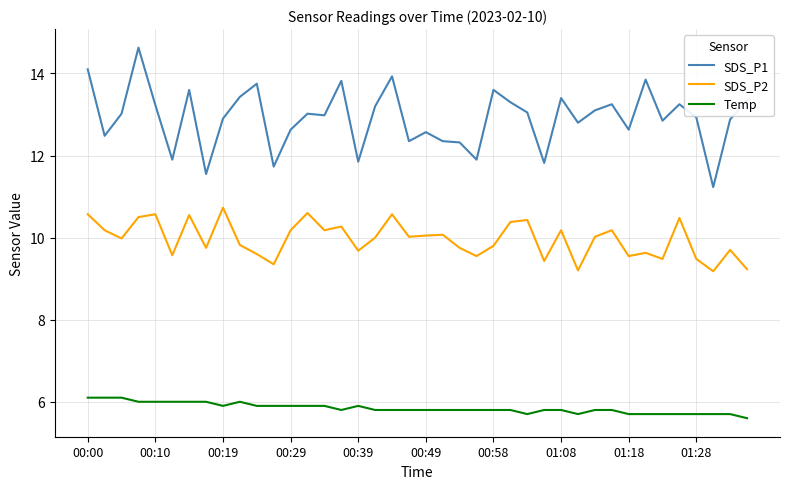

True or false: Temp and SDS_P1 intersect in this chart.

False